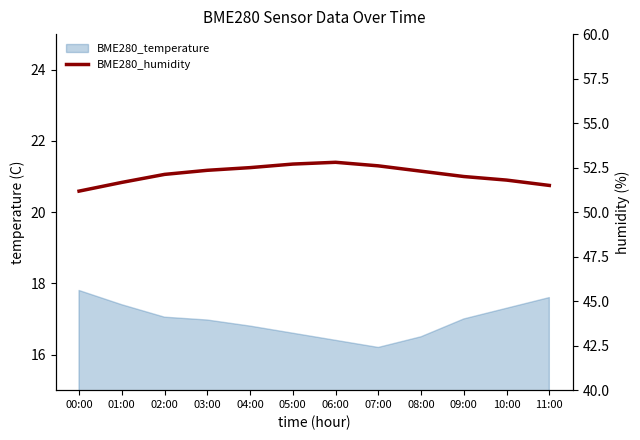

How many lines are shown in the chart?

1